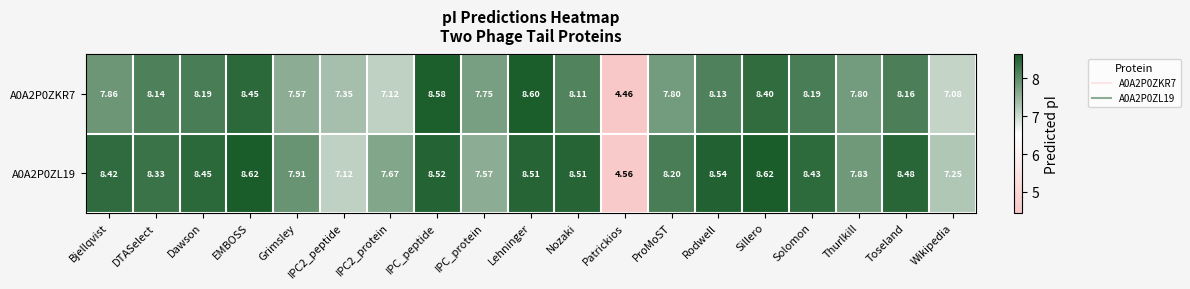

How many data points does each series have?

19